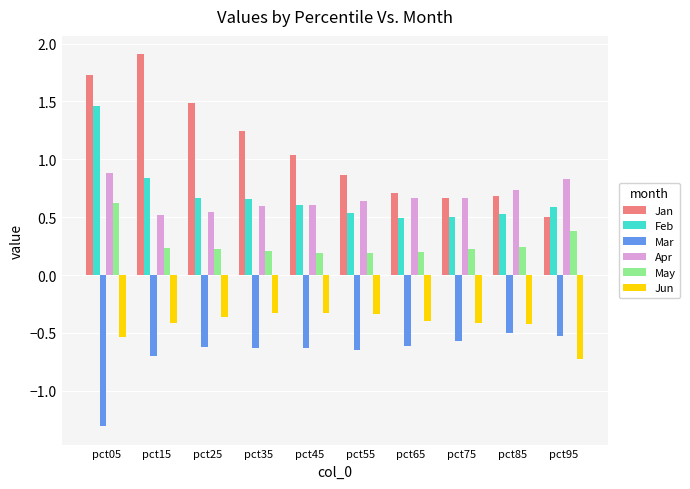

Between pct25 and pct75, which series saw the biggest shift?

Jan